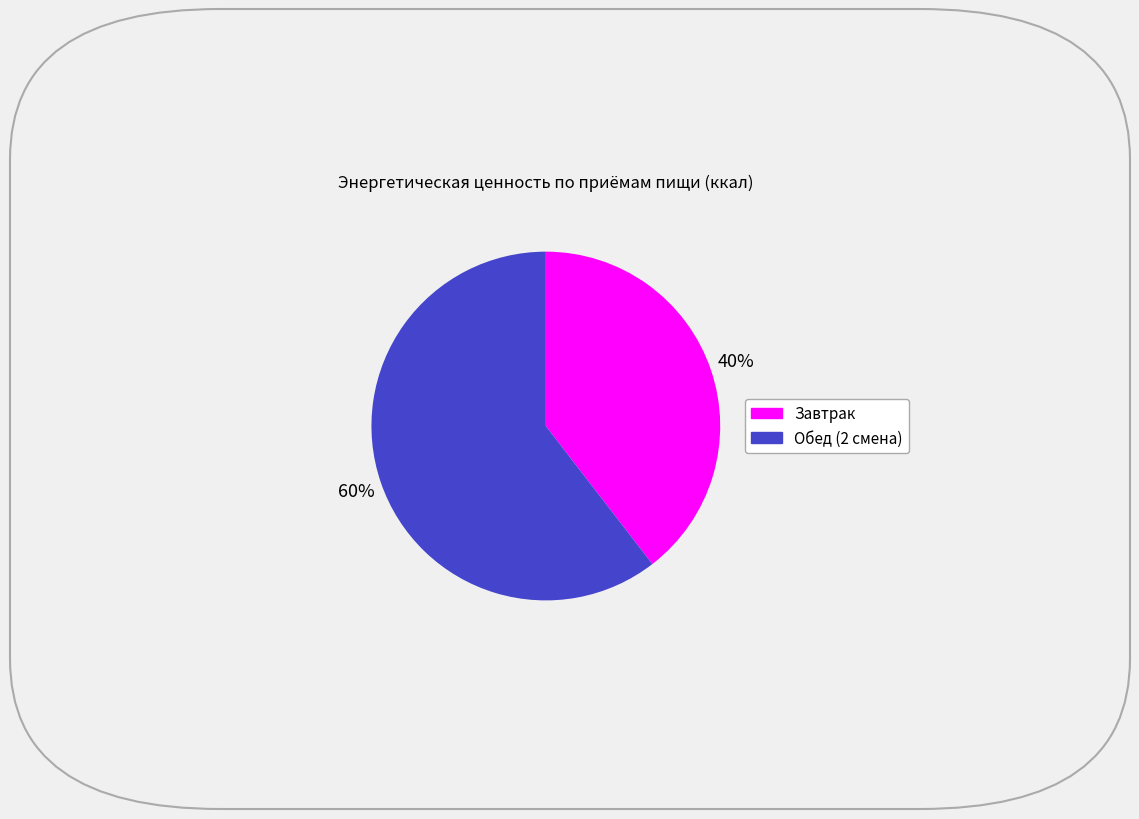

Count the number of slices in the pie.

2